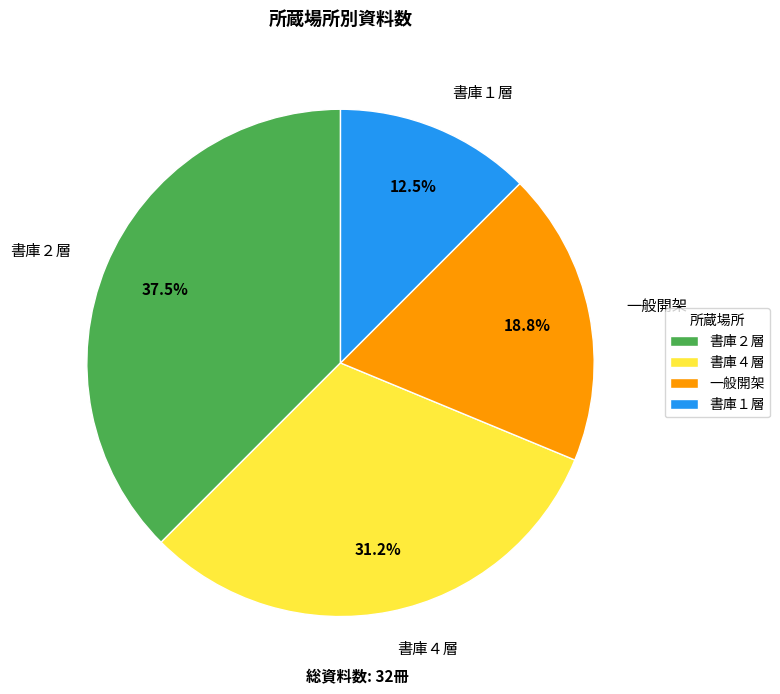

The 書庫４層 slice represents 45% of the pie. True or false?

False